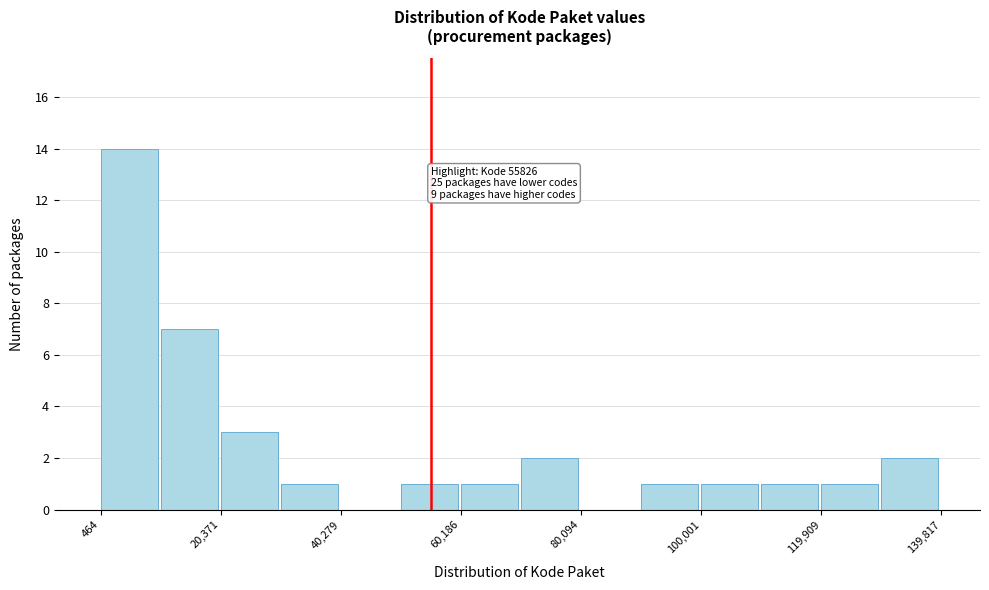

Which range on the x-axis has the tallest bar?

0 to 10000